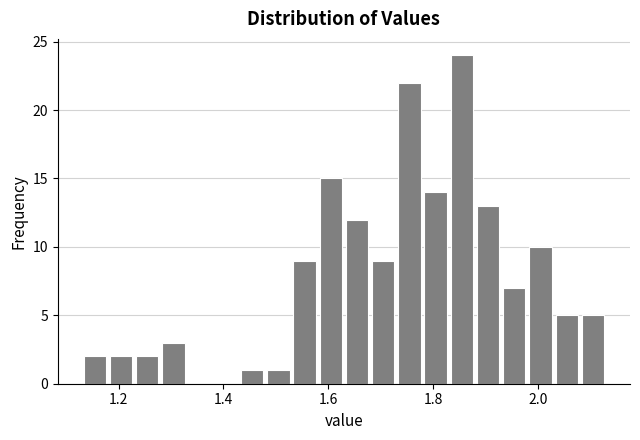

Around what value on the x-axis is the tallest bar? Give the approximate position of its centre, as read against the axis.

1.86